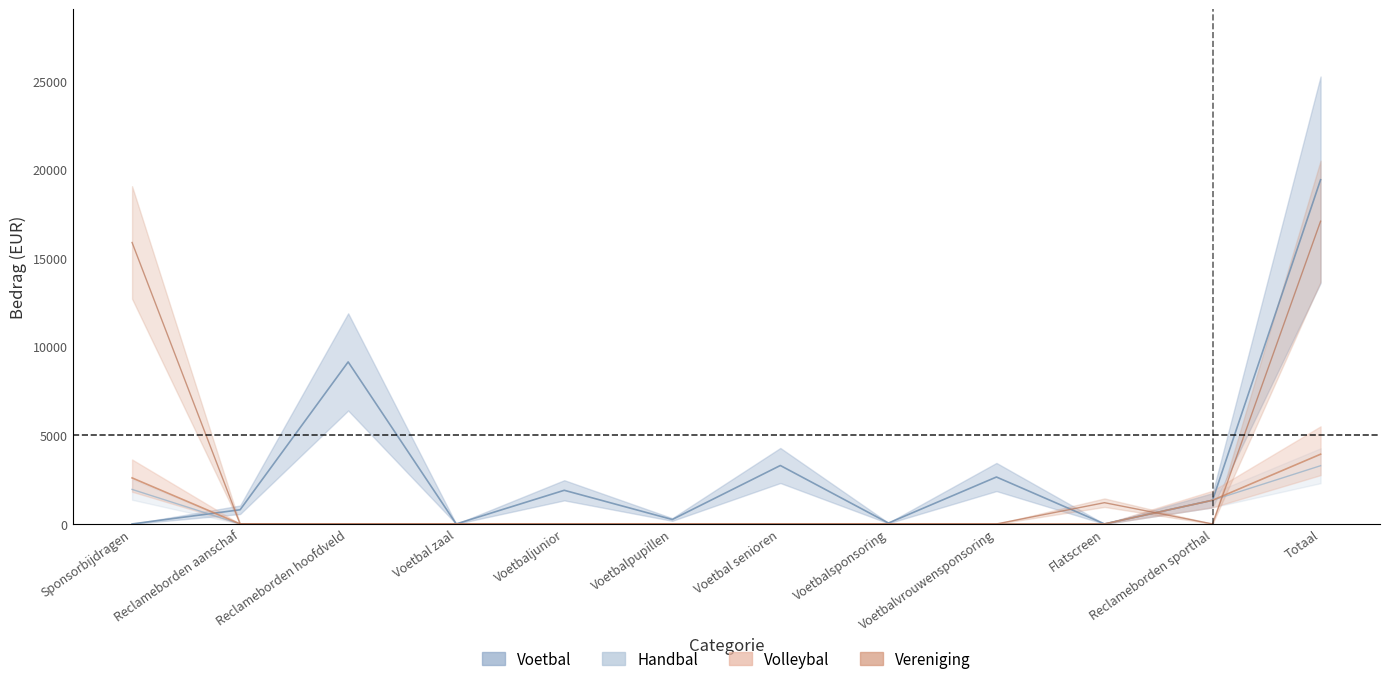

At which category does Voetbal reach its first local peak?

Reclameborden hoofdveld